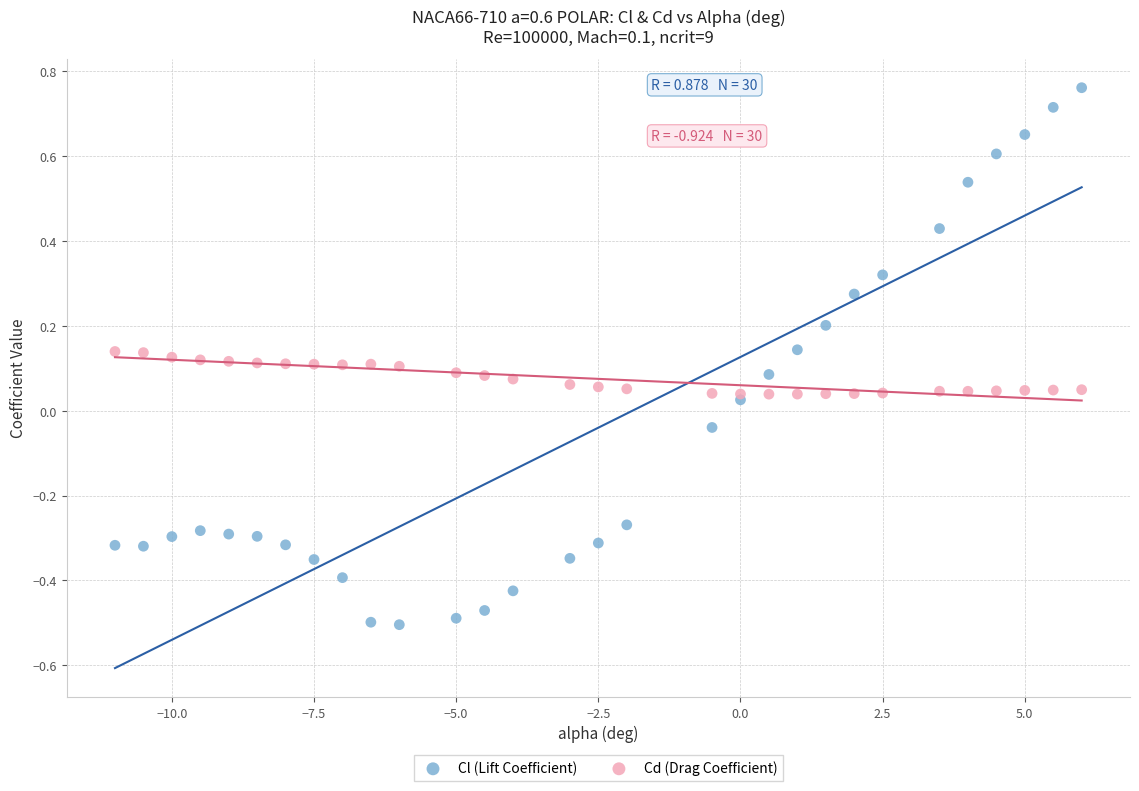

Which series has the largest Y range (max minus min)?

Cl (Lift Coefficient)